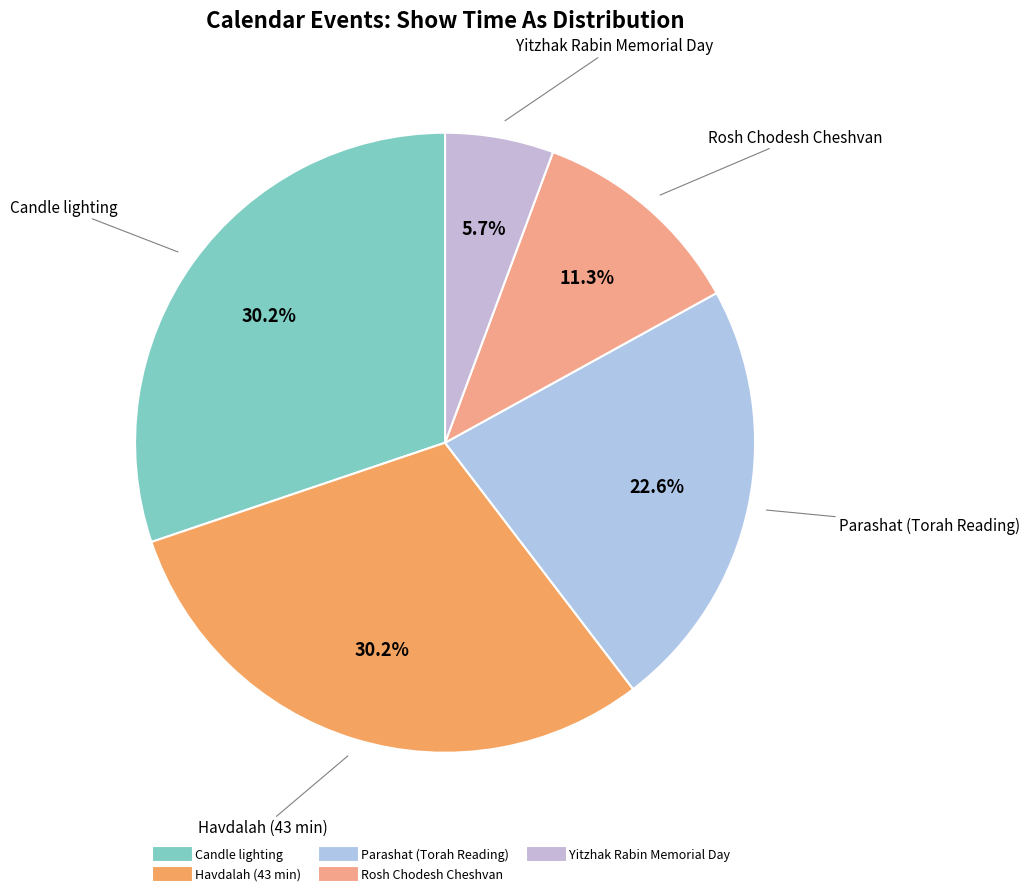

Is there any slice that represents more than half of the pie?

No